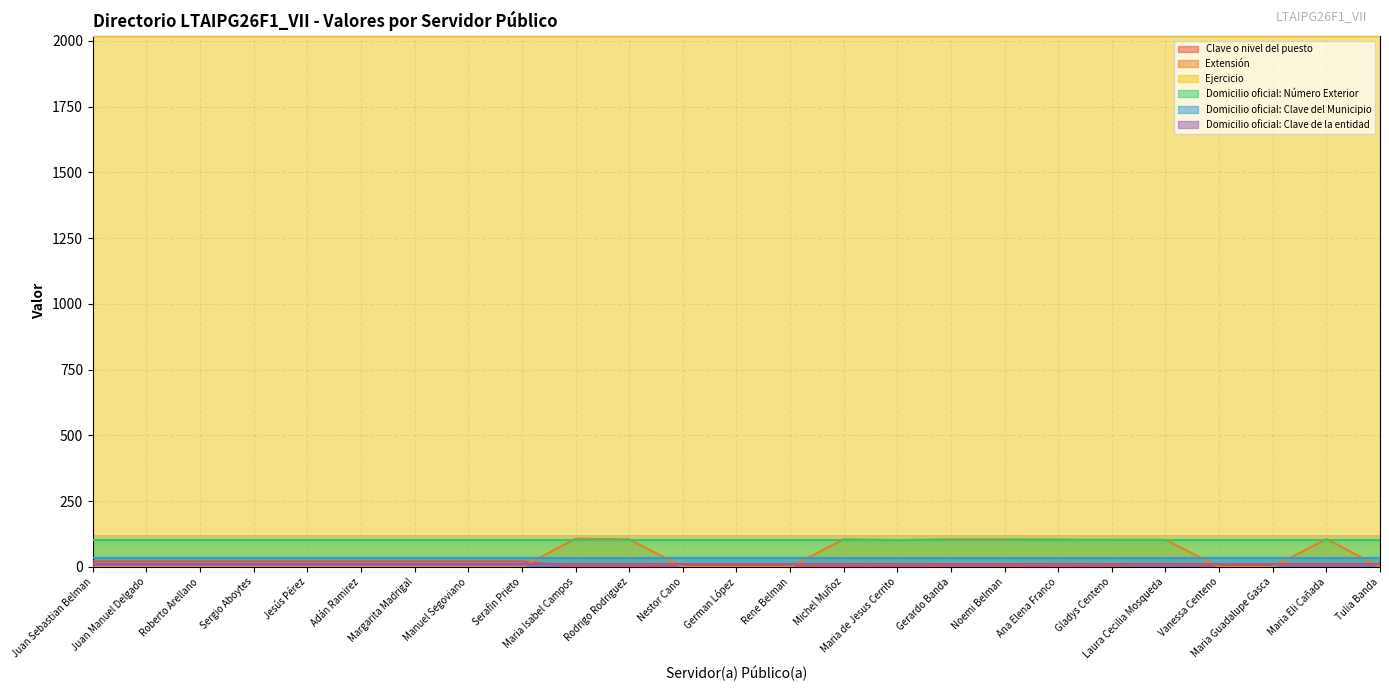

Between Rene Belman and Laura Cecilia Mosqueda, which series saw the biggest shift?

Extensión